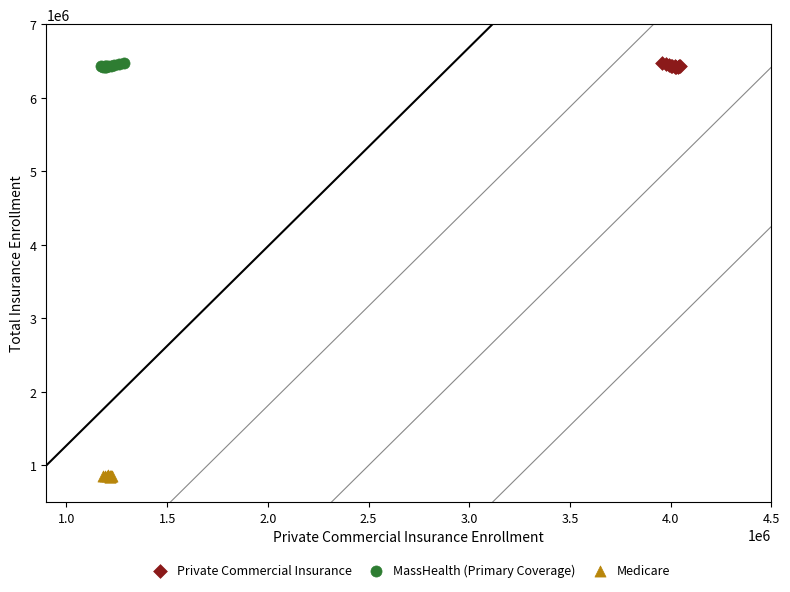

Which series contains the lowest Y value?

Medicare